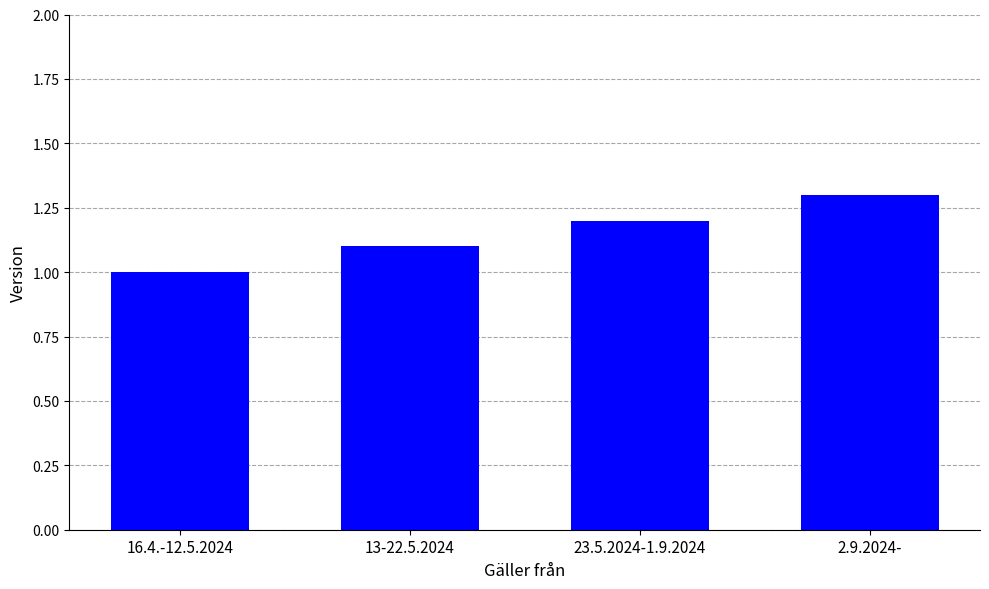

Count the number of data series in this chart.

1